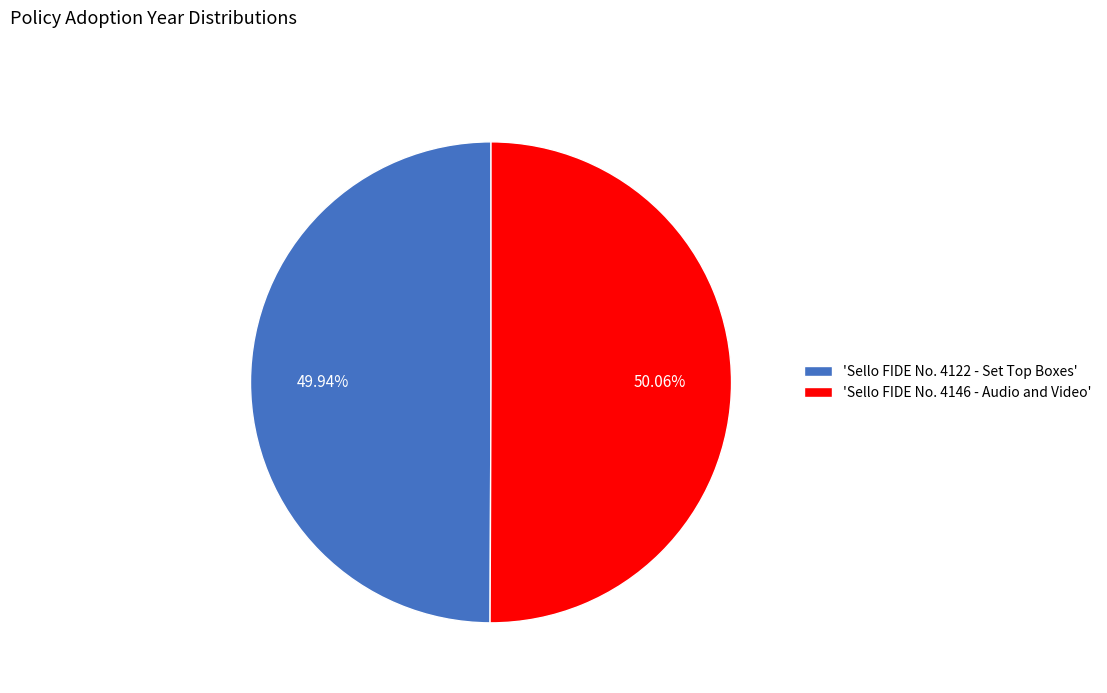

Does any single category account for the majority?

Yes